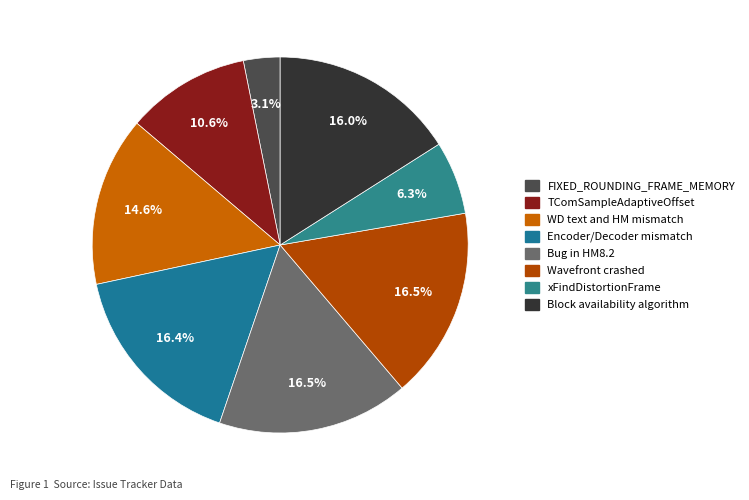

What is the largest slice in the pie chart?

Wavefront crashed